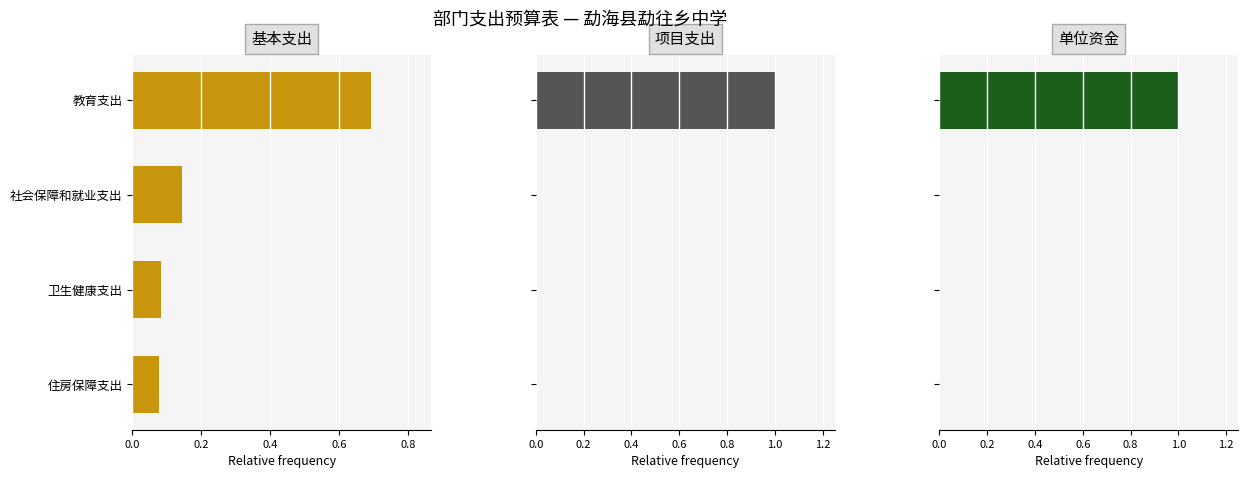

Does the chart contain any negative values?

No